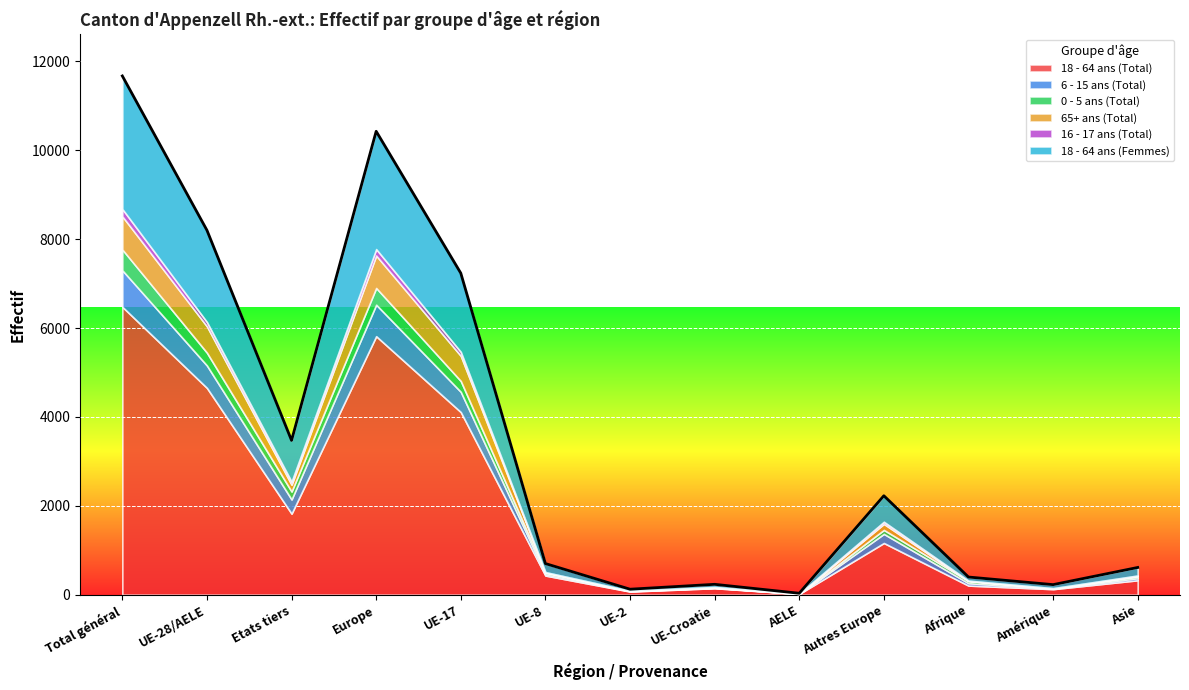

At which category does 6 - 15 ans (Total) reach its first local valley?

Etats tiers